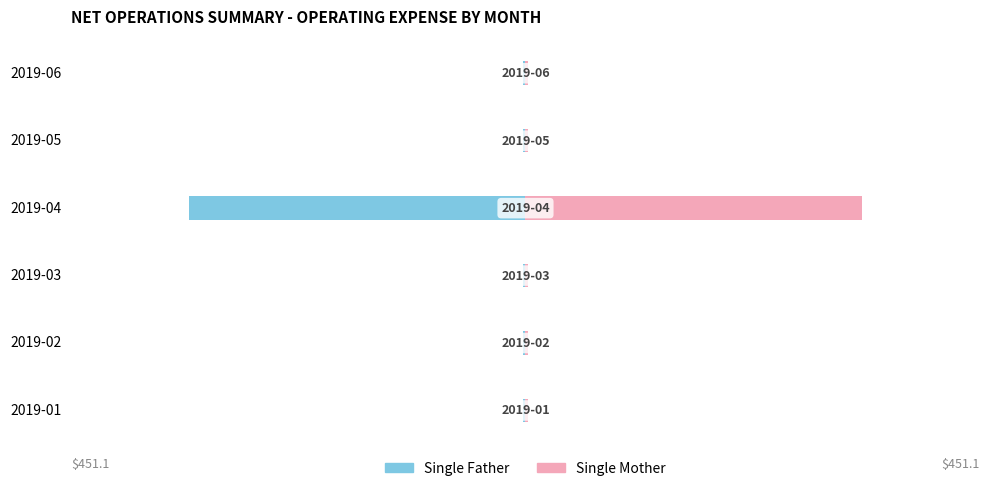

At how many categories does at least one series exceed -182?

6